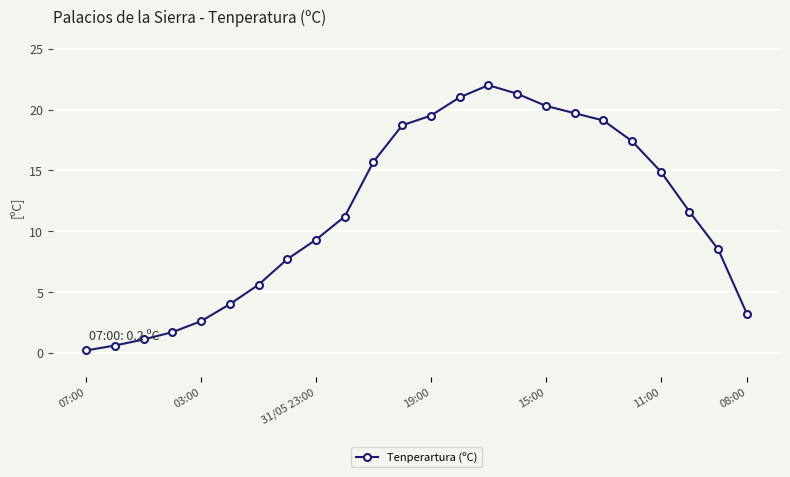

What is the value of the 5th point from the left?

2.6